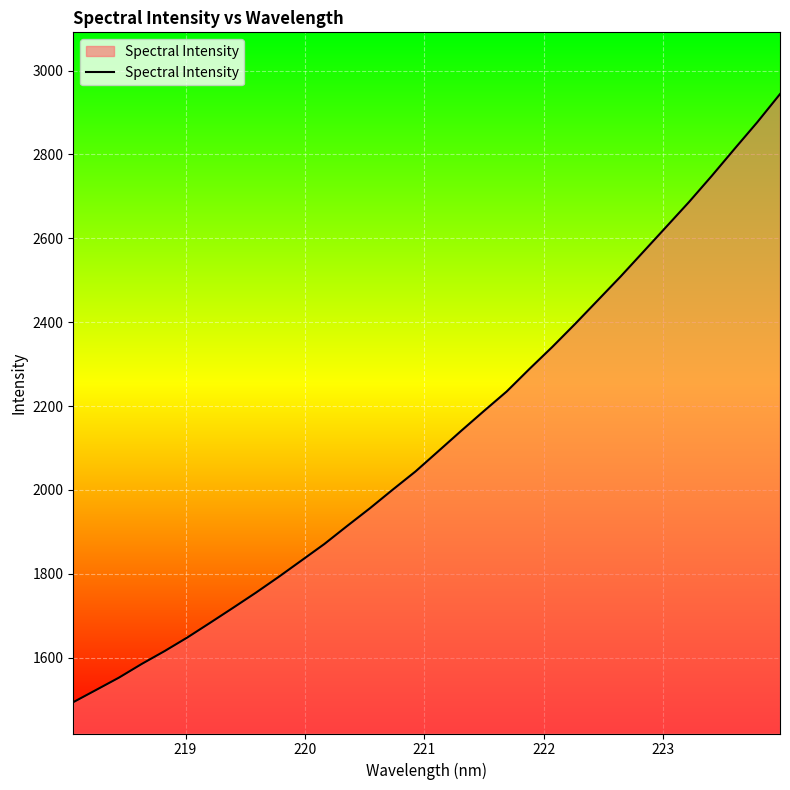

Count the number of values greater than 2092.

16